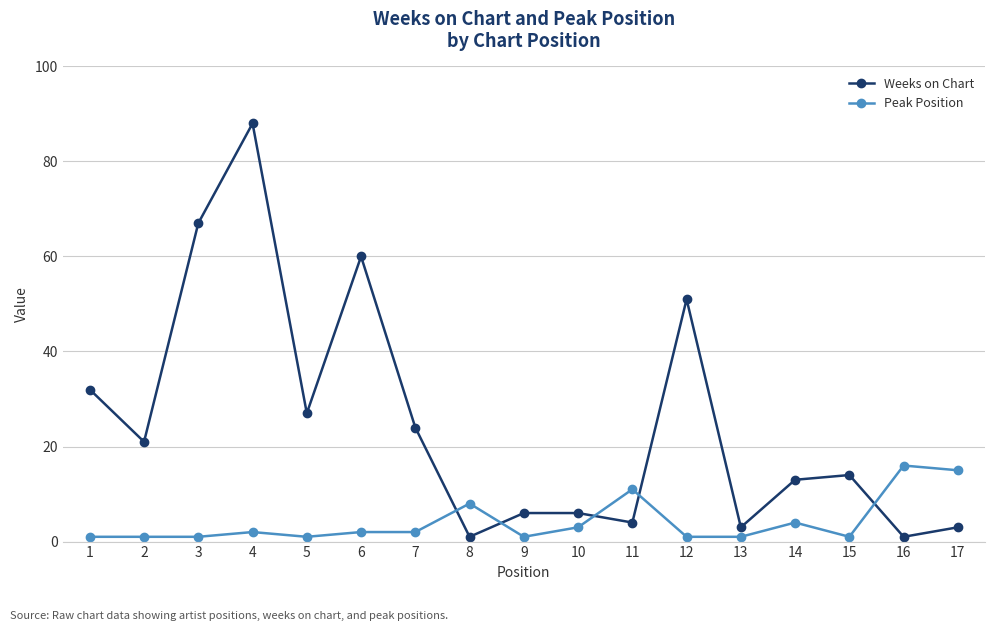

What value does the Weeks on Chart series have at 7, to the nearest 5?

25